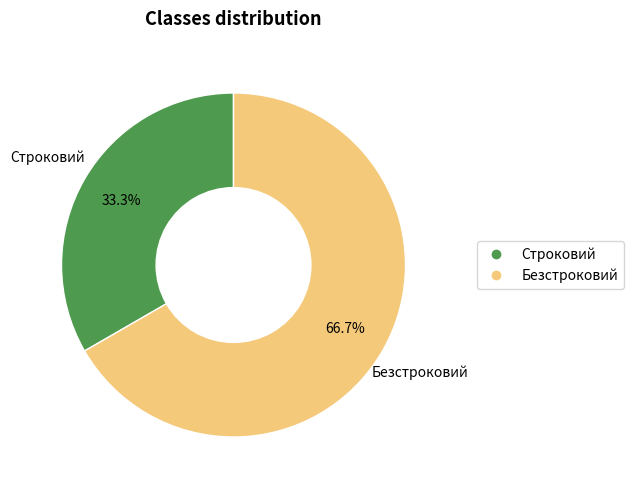

Is it true that Безстроковий is 67% of the pie?

True